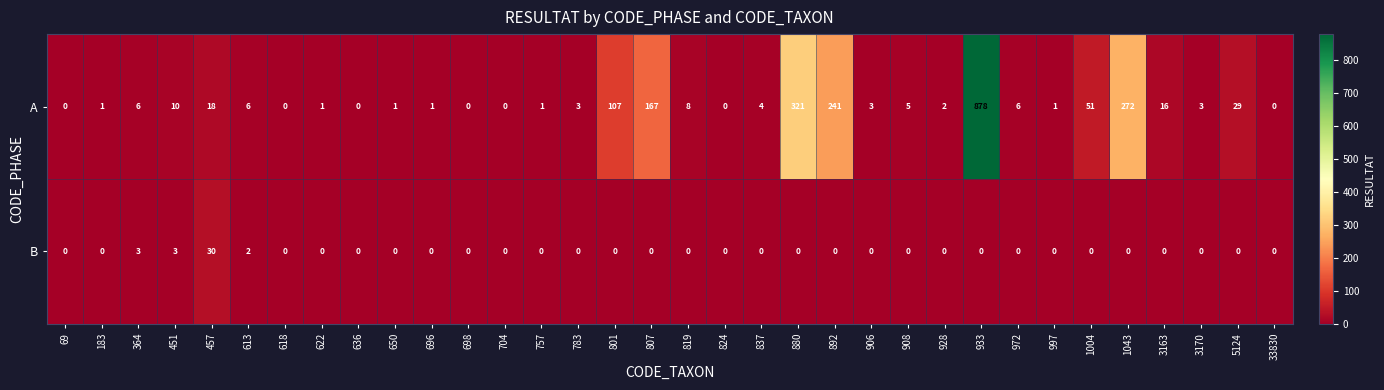

At which category is the sum across all series the highest?

933